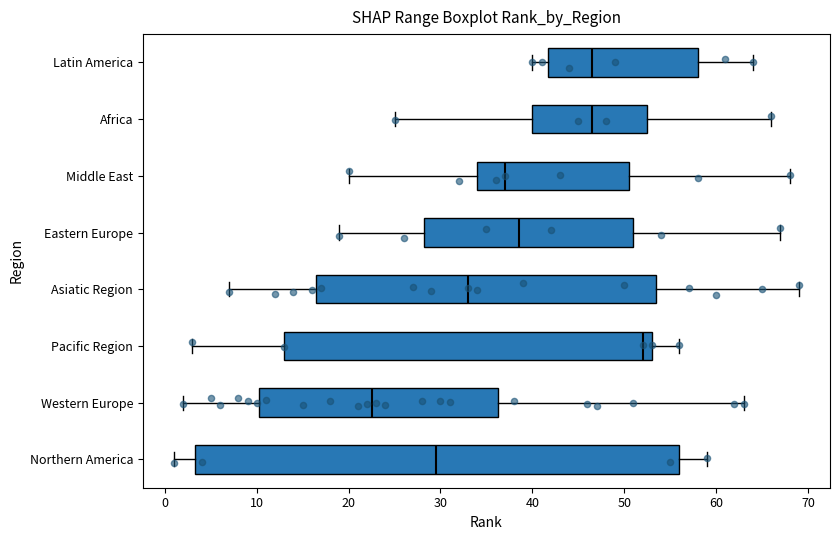

Where is the left edge of the box for Latin America on the x-axis? The values are not printed on the chart, so give them approximately, as read against the axis.

42